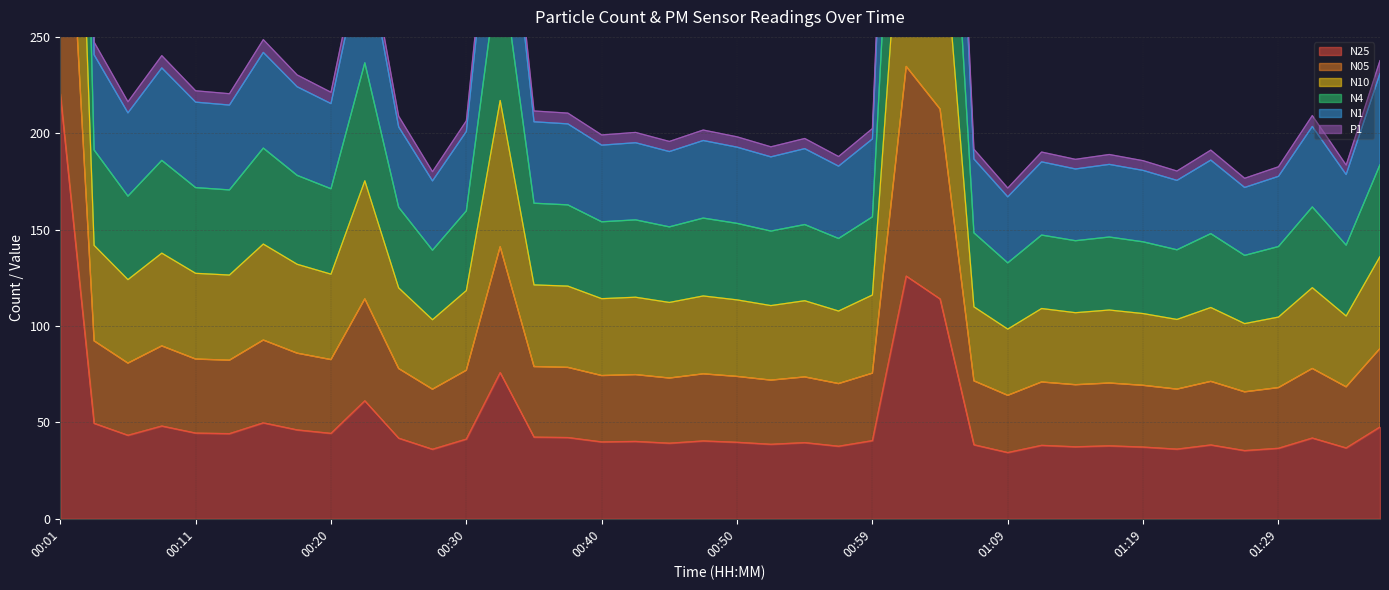

What is the difference between the maximum and minimum values in the P1 series?

905.0